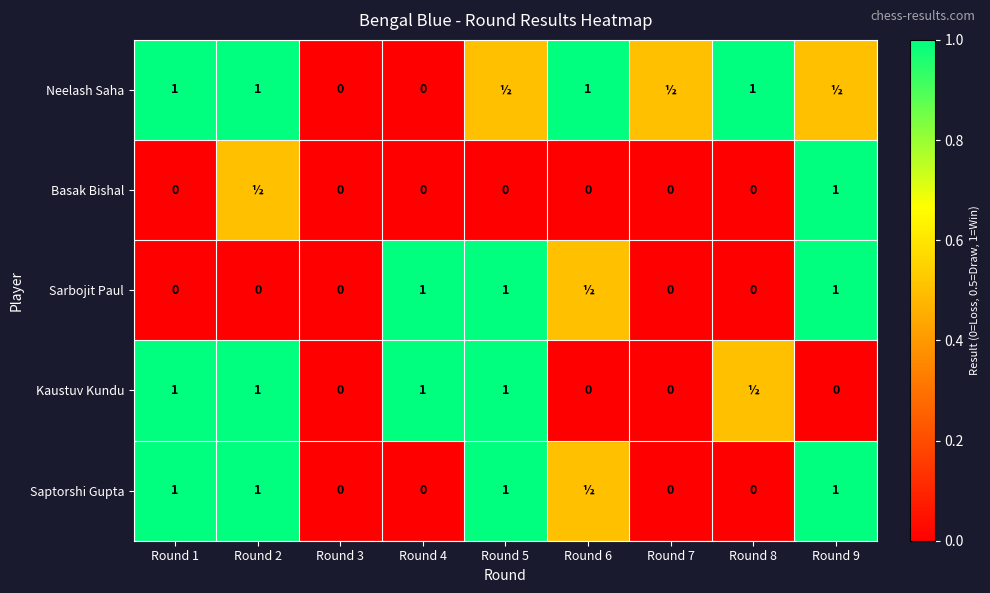

At which category is the sum across all series the highest?

Round 2